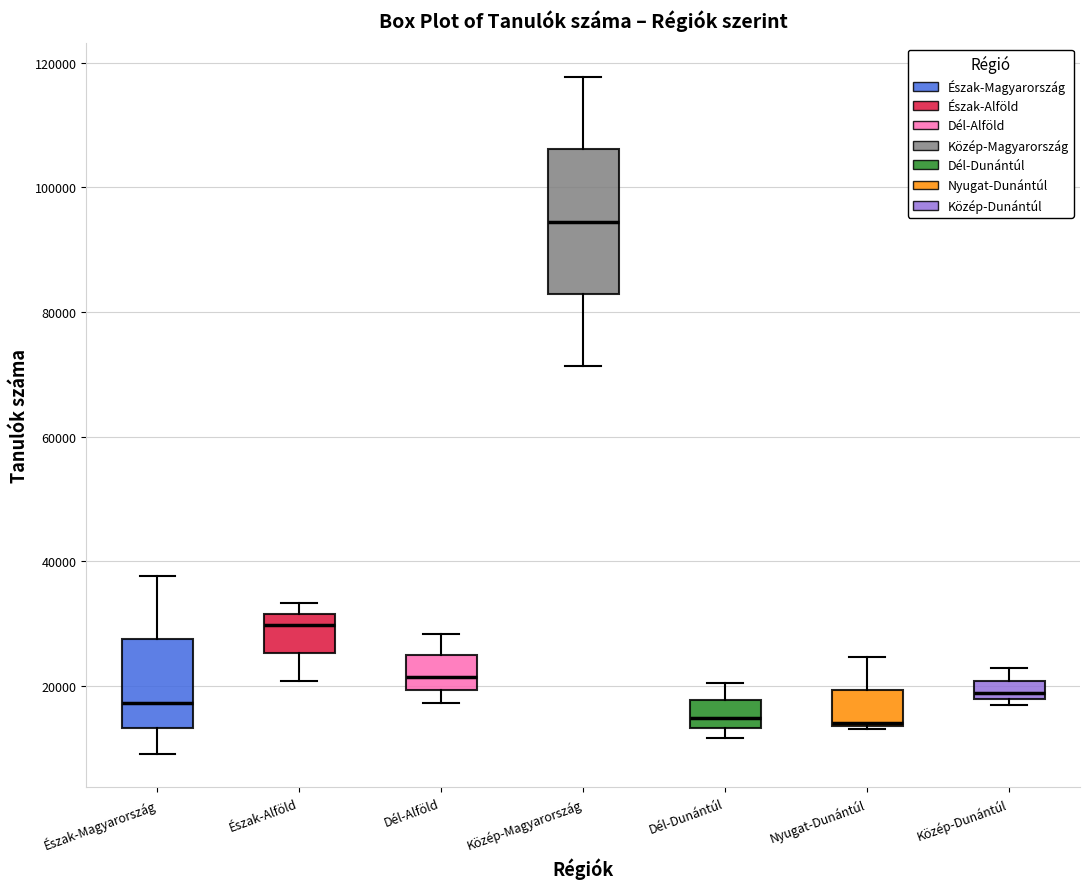

Which box's median line is the highest?

Közép-Magyarország